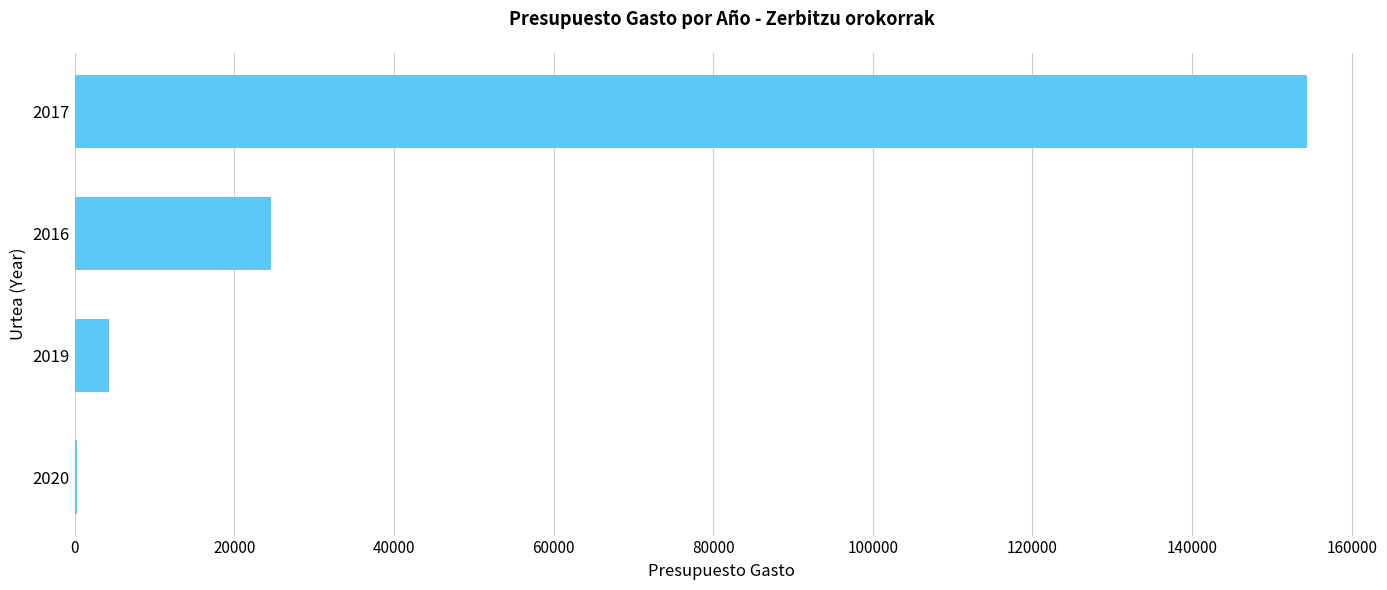

The value at 2016 is 32482.3. True or false?

False